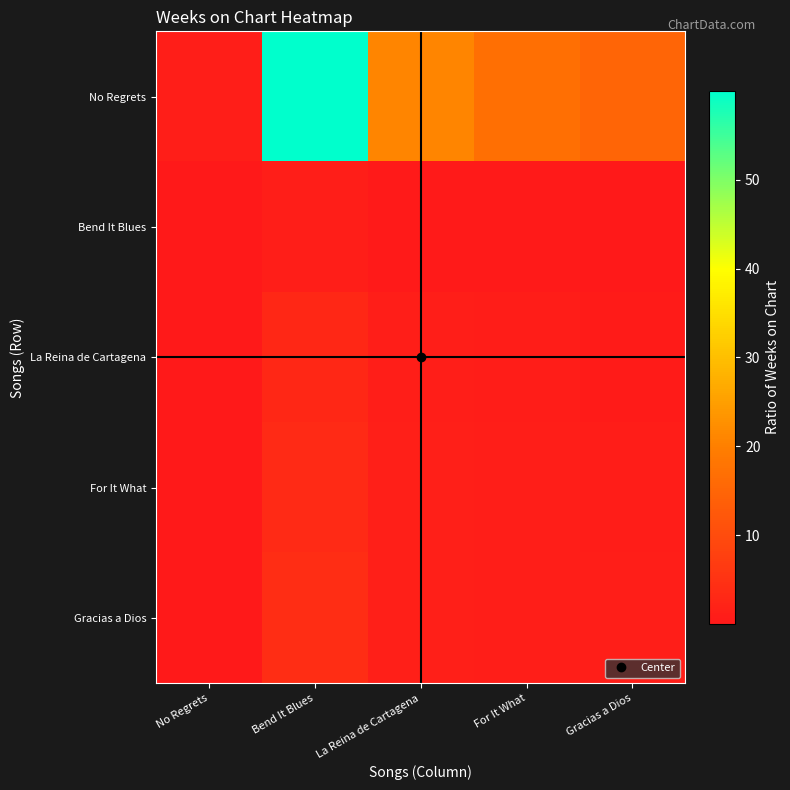

Which series changed the most between No Regrets and La Reina de Cartagena?

No Regrets